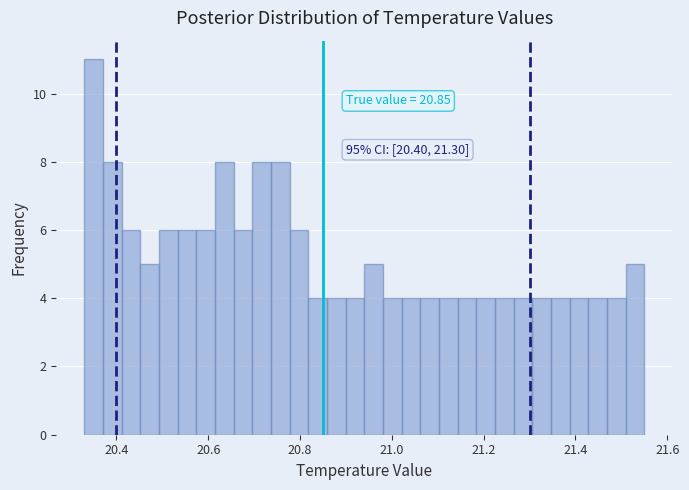

Read against the x-axis, roughly where is the centre of the tallest bar?

20.36